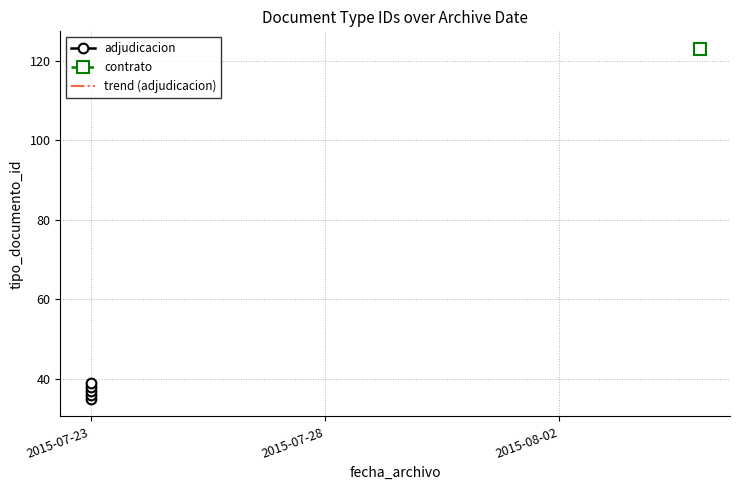

What is the maximum value shown in the chart?

123